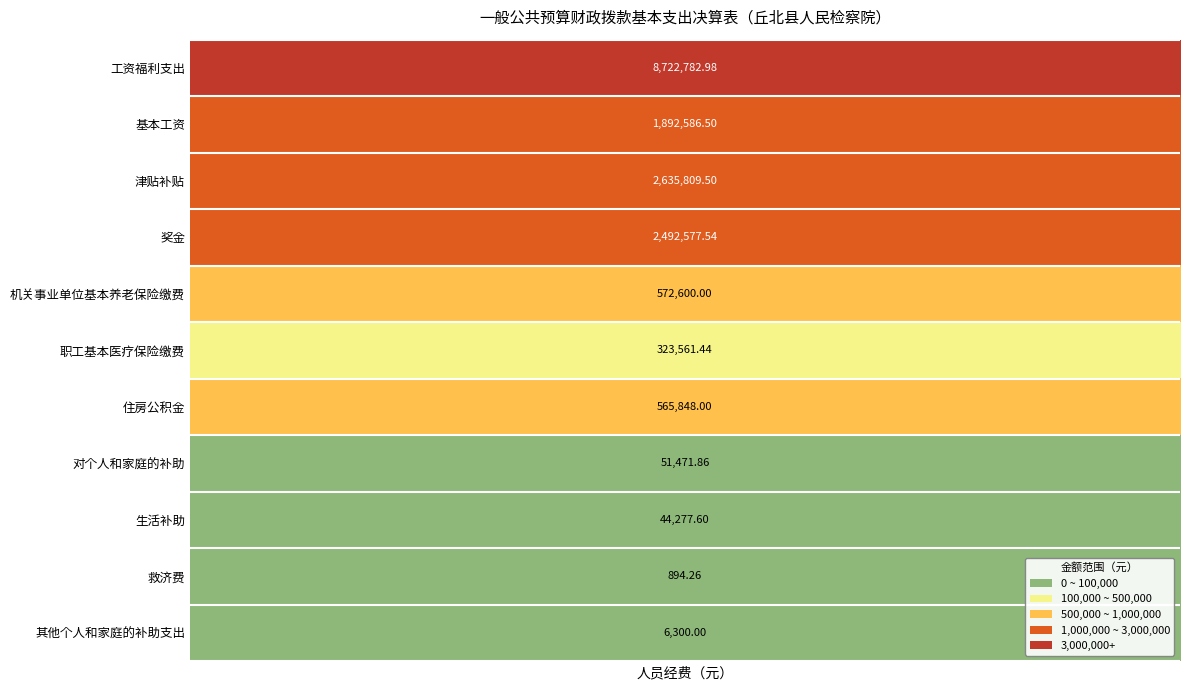

At which category is the sum across all series the highest?

工资福利支出